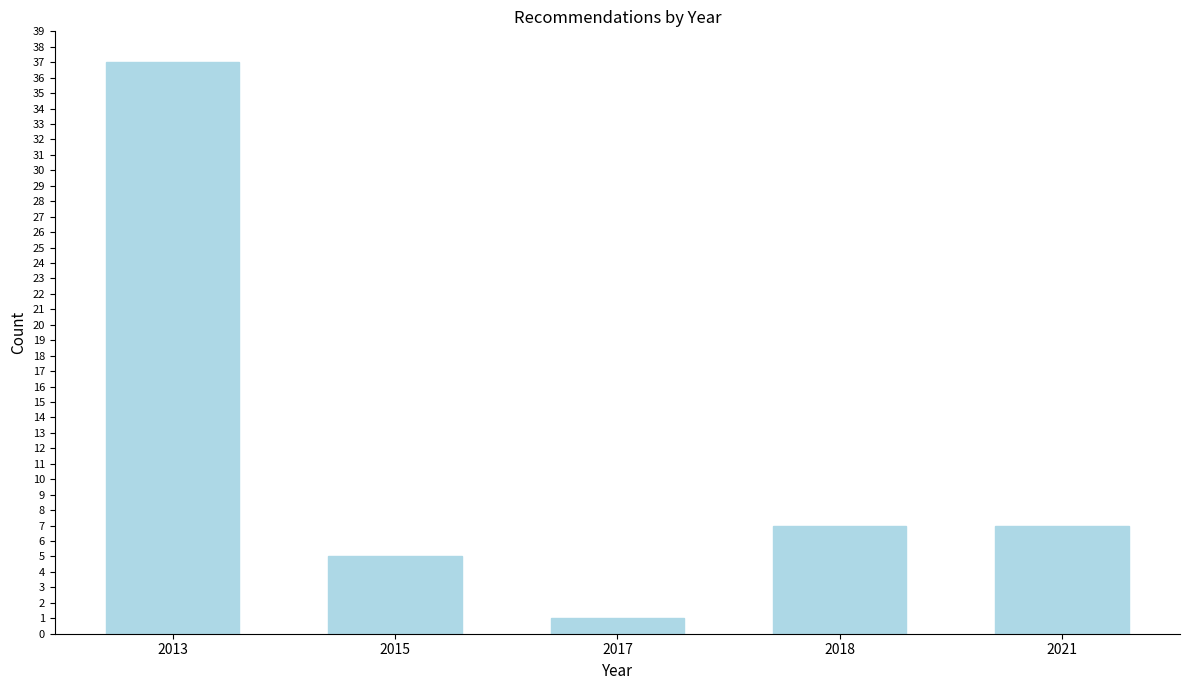

Reading right to left, extract all data points from this chart.

2021=7	2018=7	2017=1	2015=5	2013=37